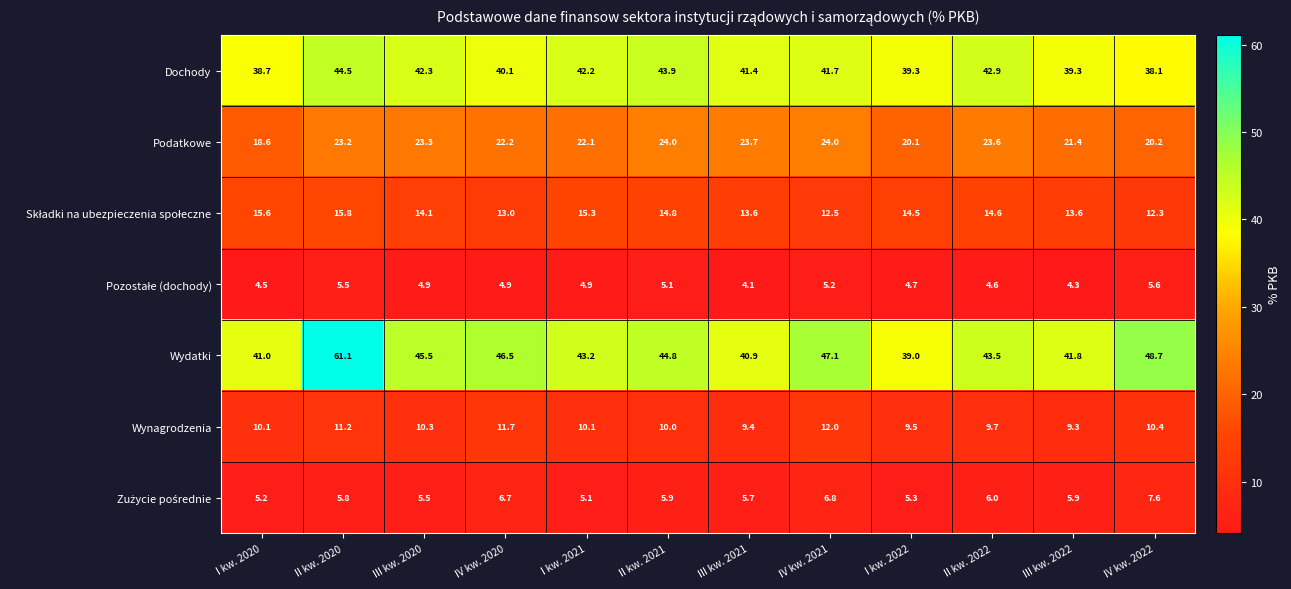

Which series has the widest spread of values?

Wydatki